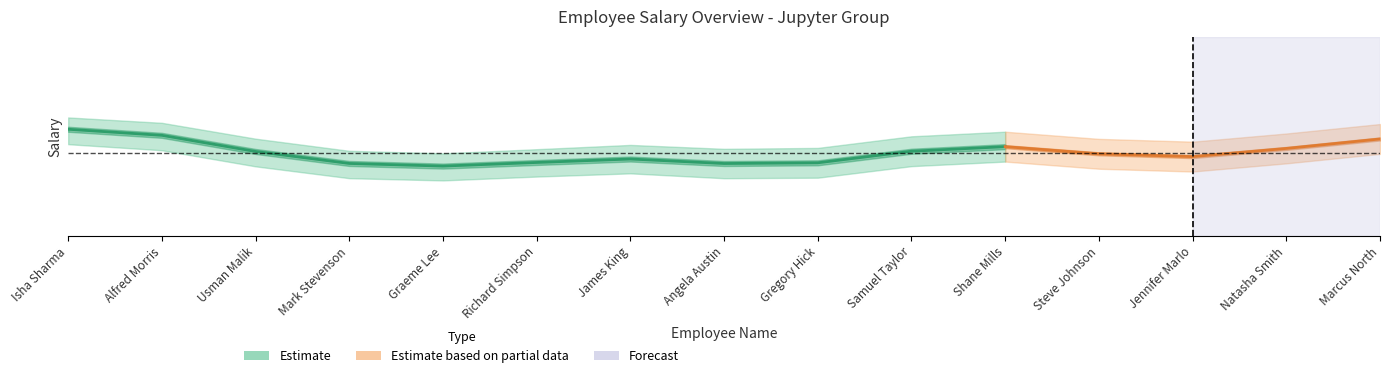

What is the sum of the Salary_upper values at Steve Johnson and Natasha Smith?

51000